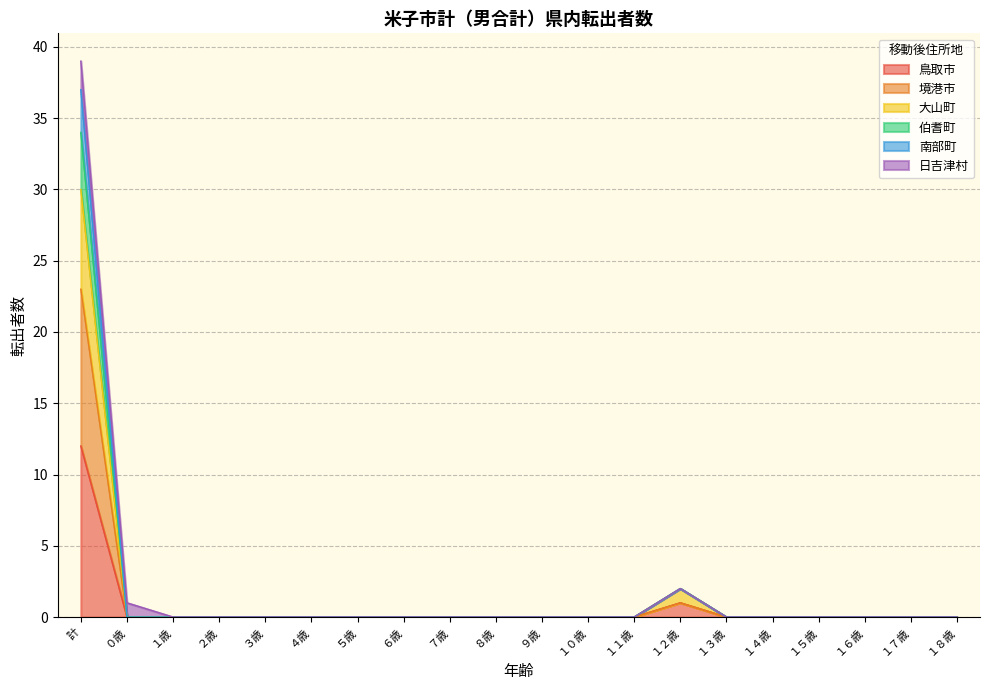

At which category is the sum across all series the highest?

計